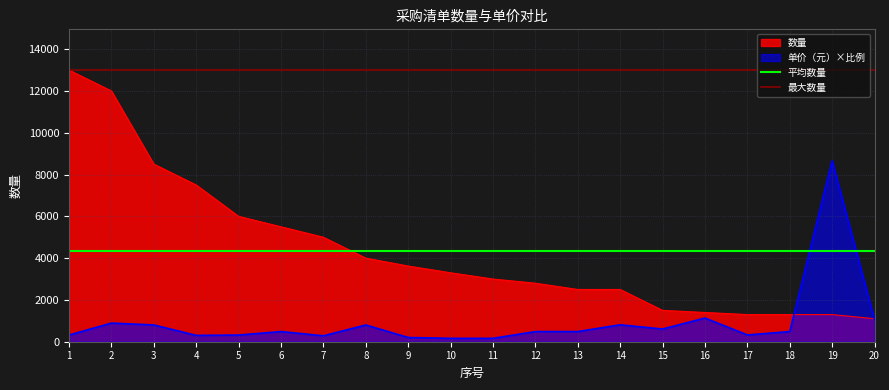

What is the value of the 平均数量 point at the 2nd from the left?

4356.1